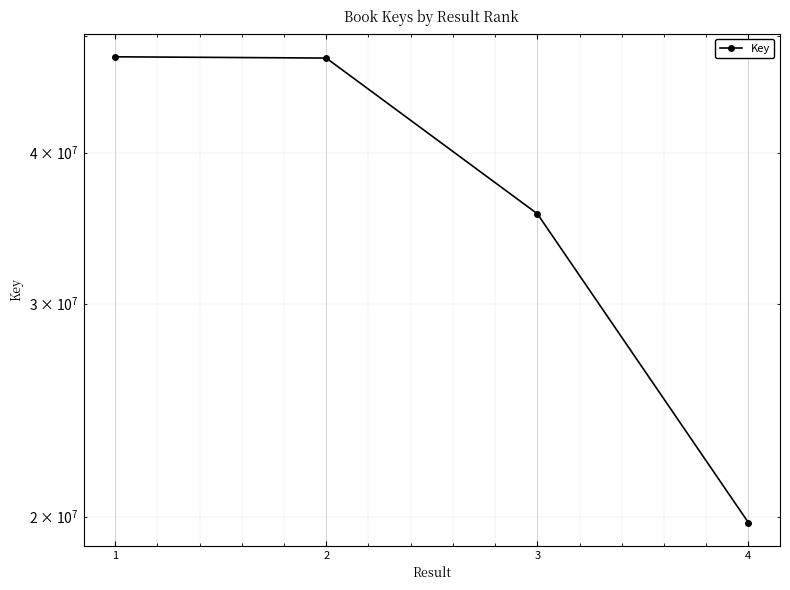

The value at 4 is 11248106. True or false?

False